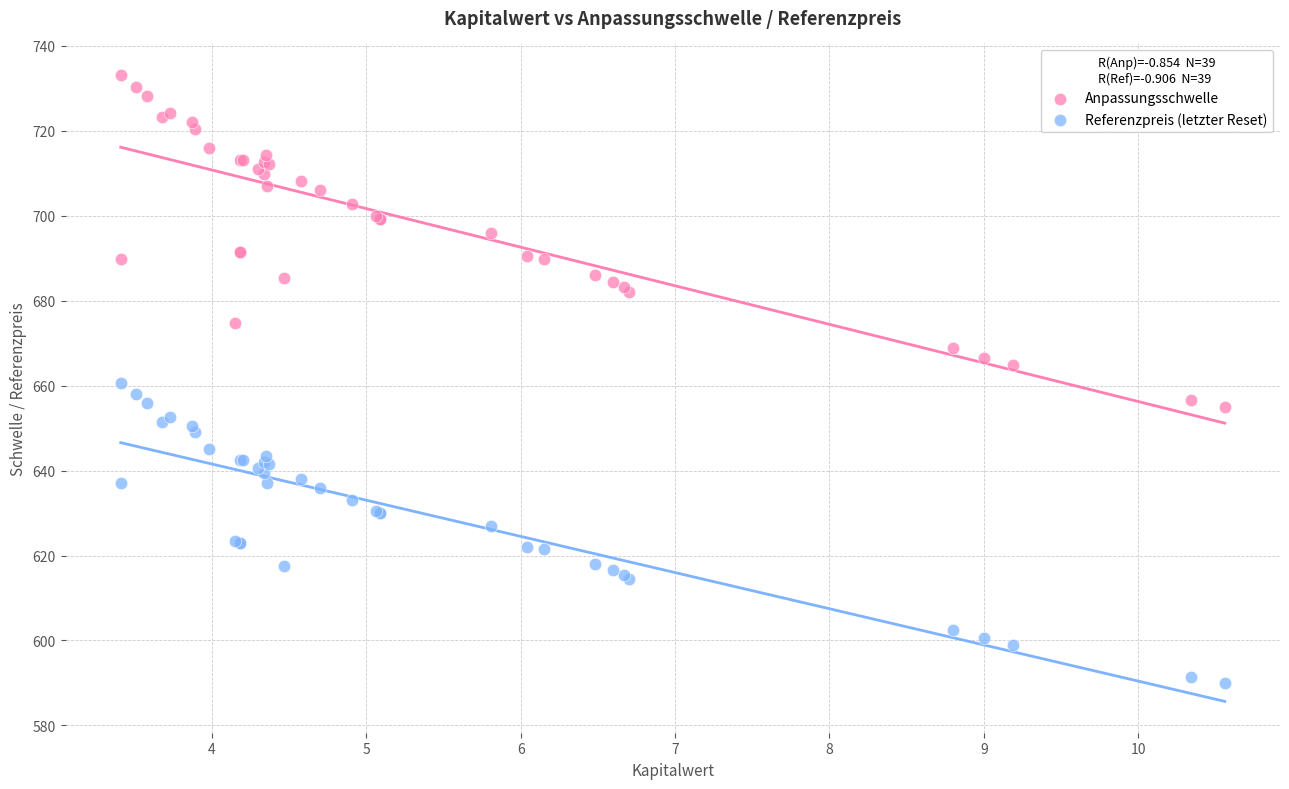

Which series reaches the minimum Y coordinate?

Referenzpreis (letzter Reset)